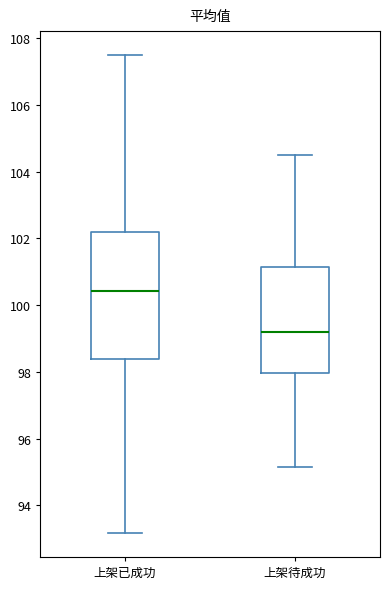

Which box has the lowest median line?

上架待成功